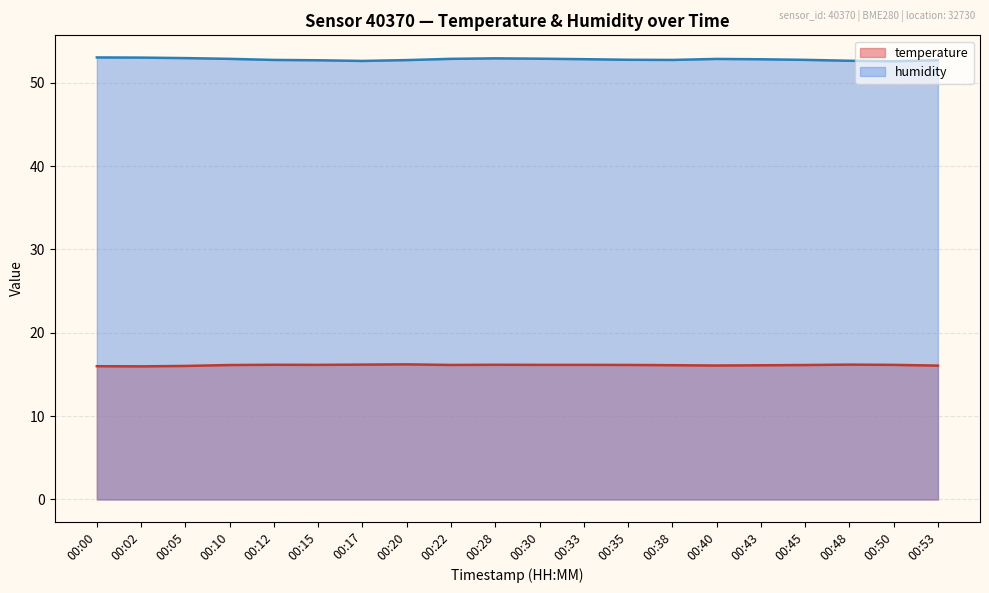

Which series has the largest range (max minus min)?

humidity